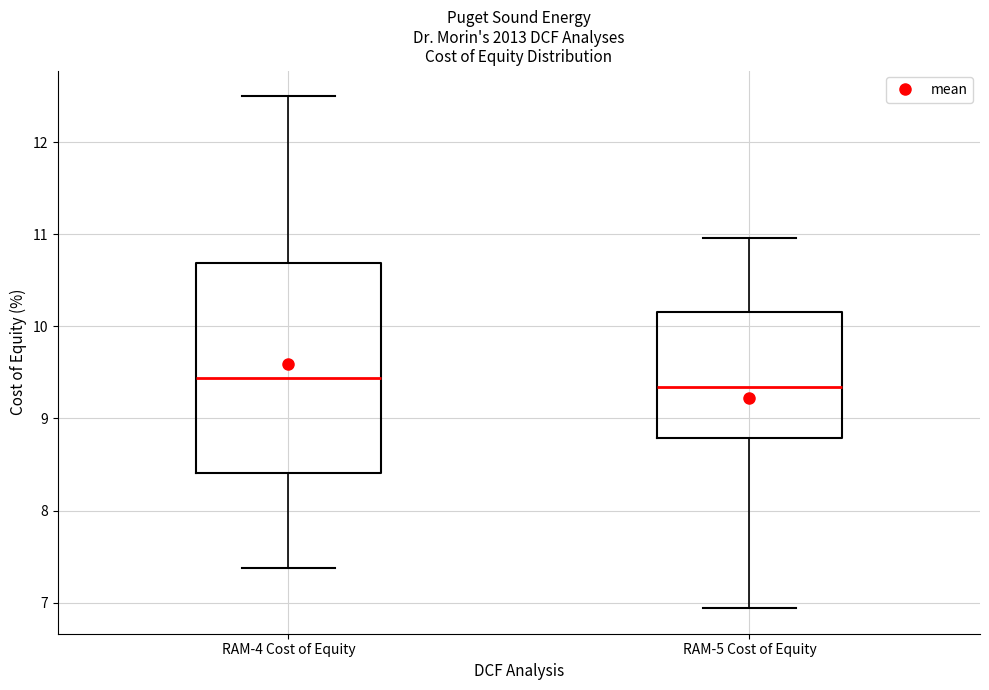

Which box is the tallest, from its lower edge to its upper edge?

RAM-4 Cost of Equity